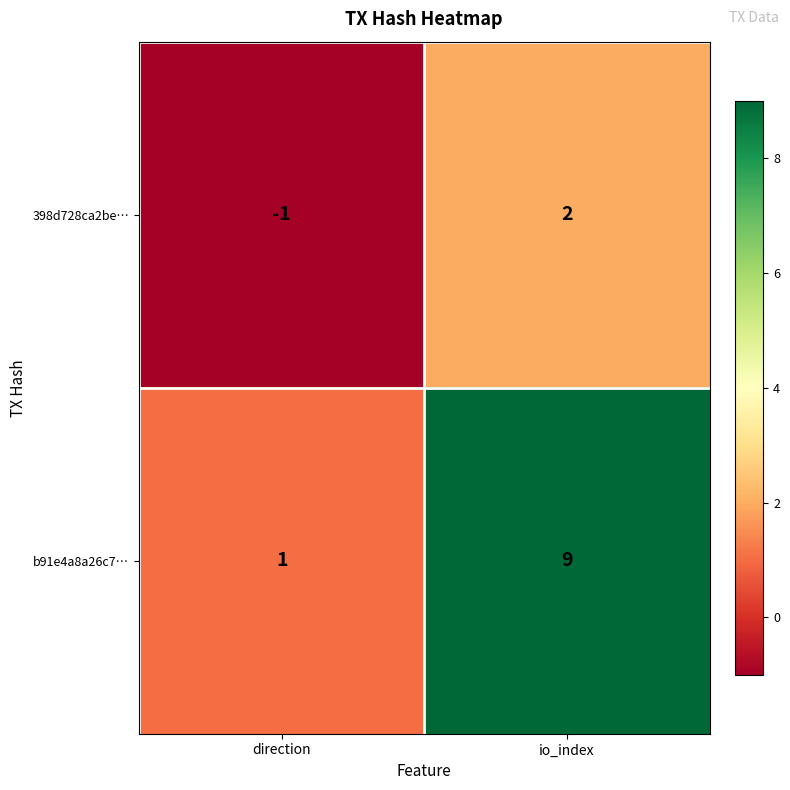

What is the sum of all b91e4a8a26c7… values?

10